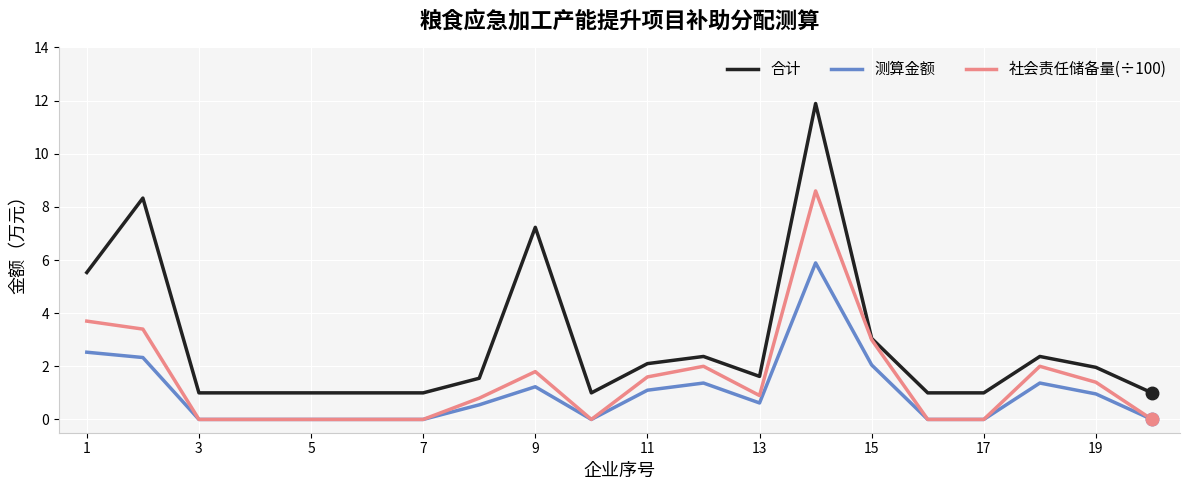

How many lines are shown in the chart?

3